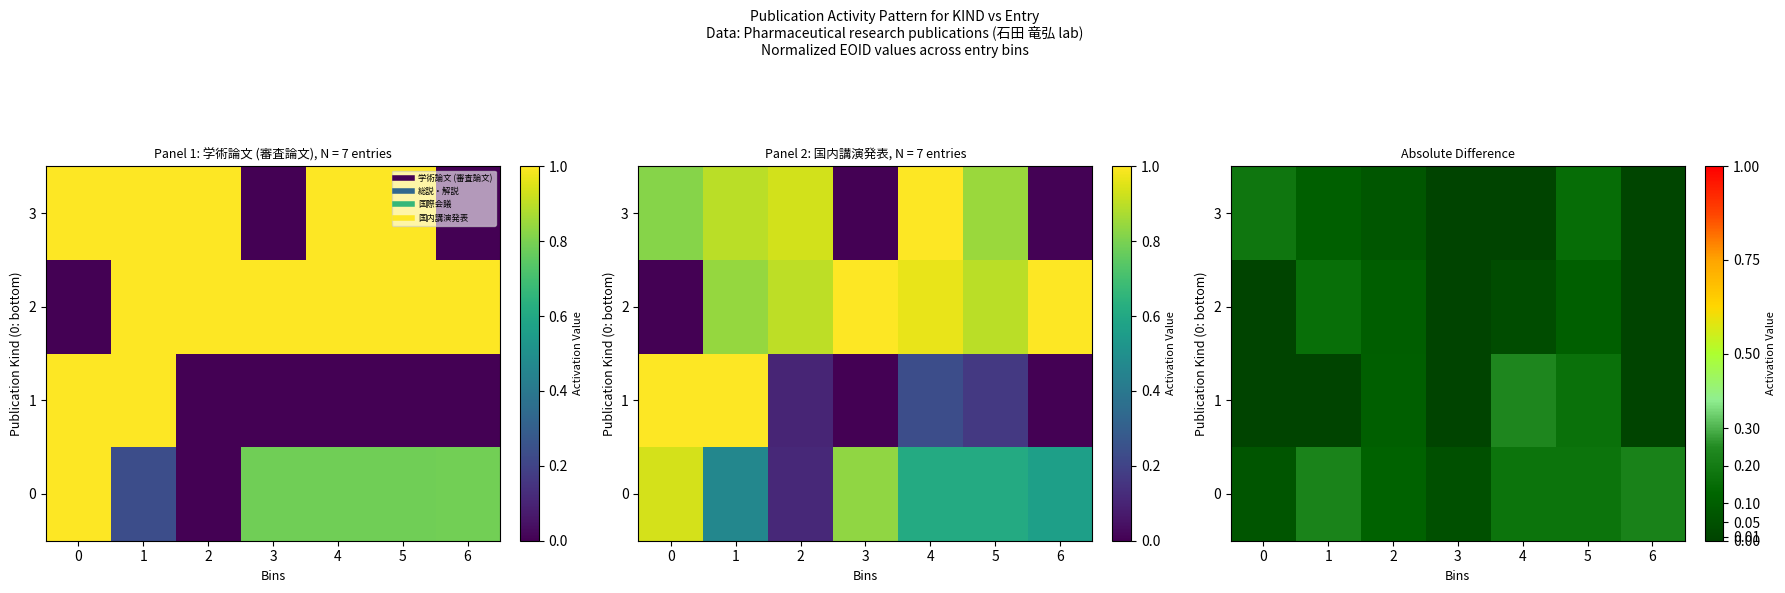

What is the sum of all 2 values?

0.4